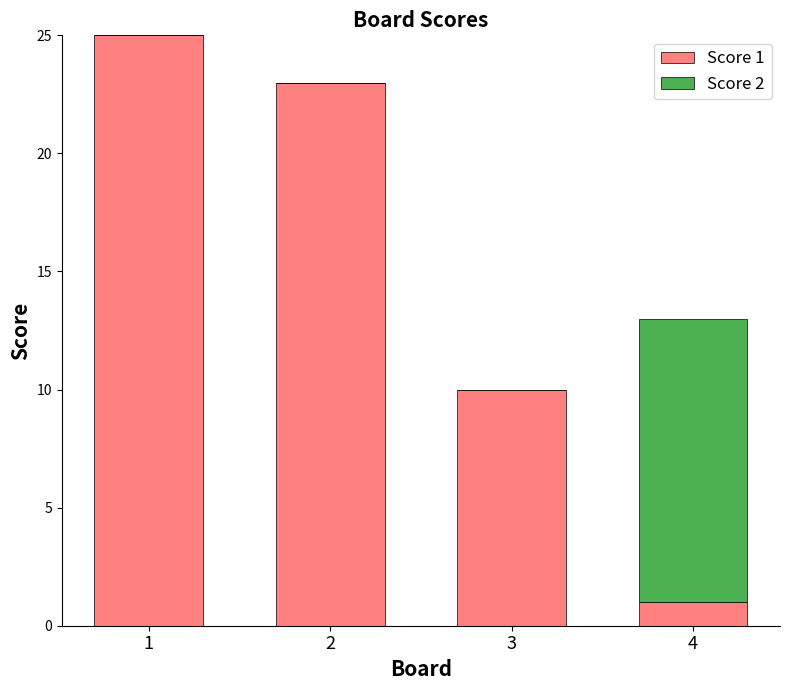

Where is Score 1 nearest to the value 13?

3